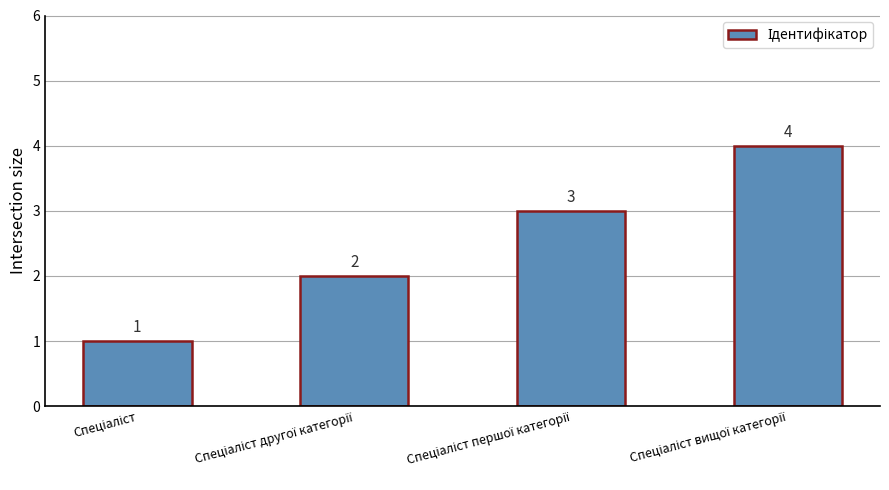

Reading right to left, what are all the values shown in this chart?

4	3	2	1